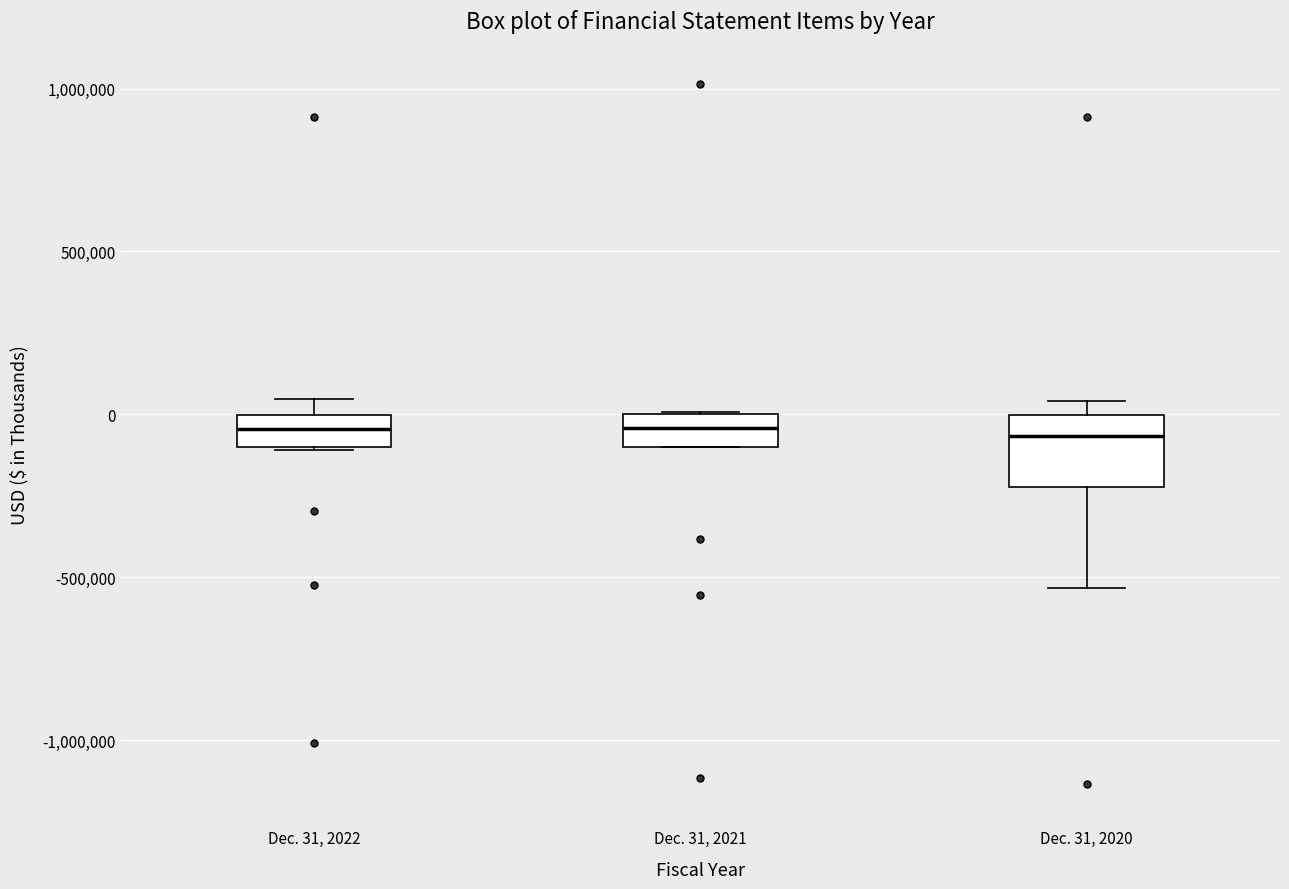

Where is the upper edge of the box for Dec. 31, 2022 on the y-axis? The values are not printed on the chart, so give them approximately, as read against the axis.

0